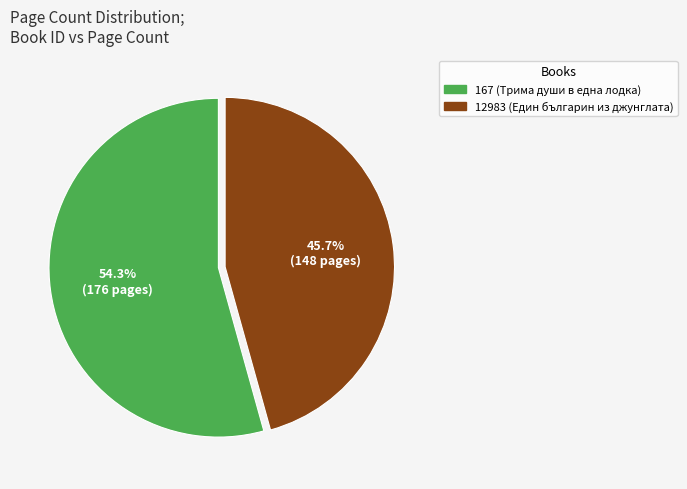

Between 167 (Трима души в една лодка) and 12983 (Един българин из джунглата), which is larger?

167 (Трима души в една лодка)